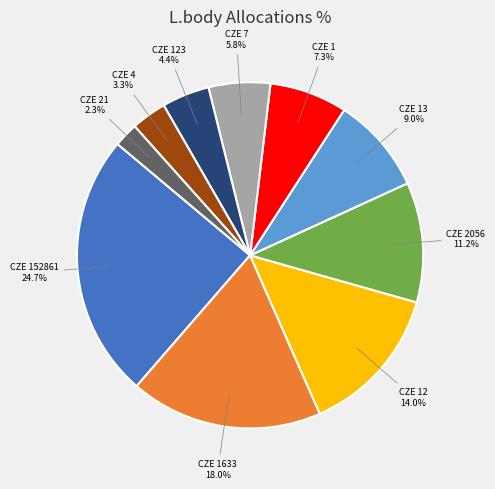

Does CZE 123 represent more than half of the total?

No